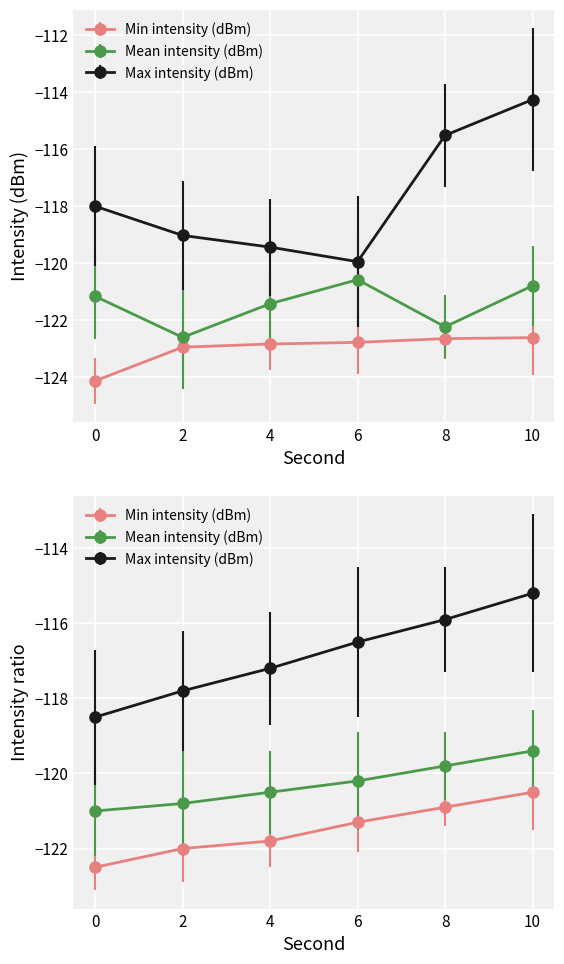

What is the sum of all Min intensity (dBm) values?

-738.1